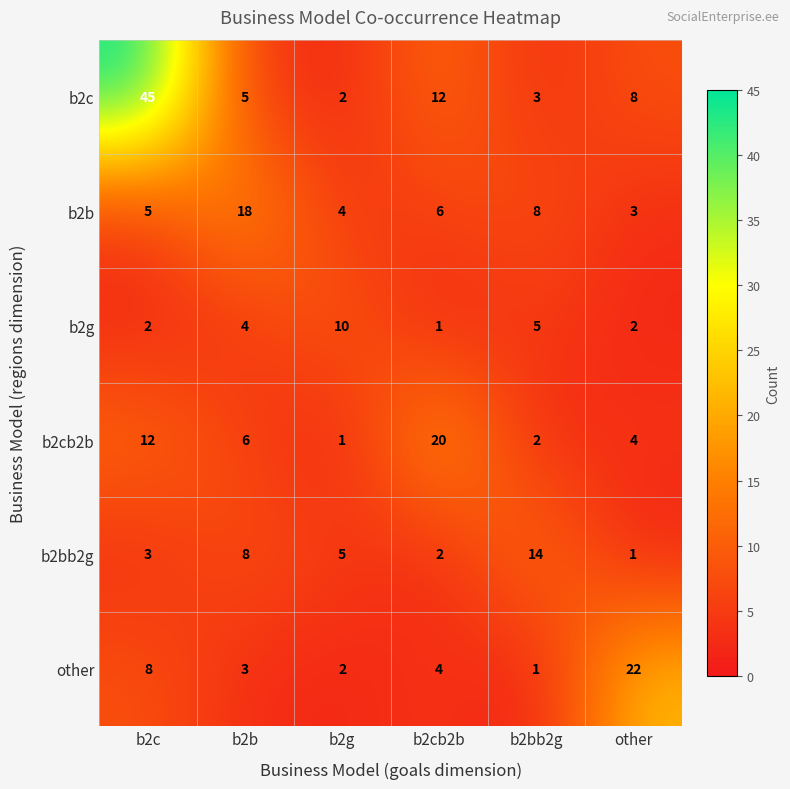

The b2g series shows 1 at b2cb2b. True or false?

True